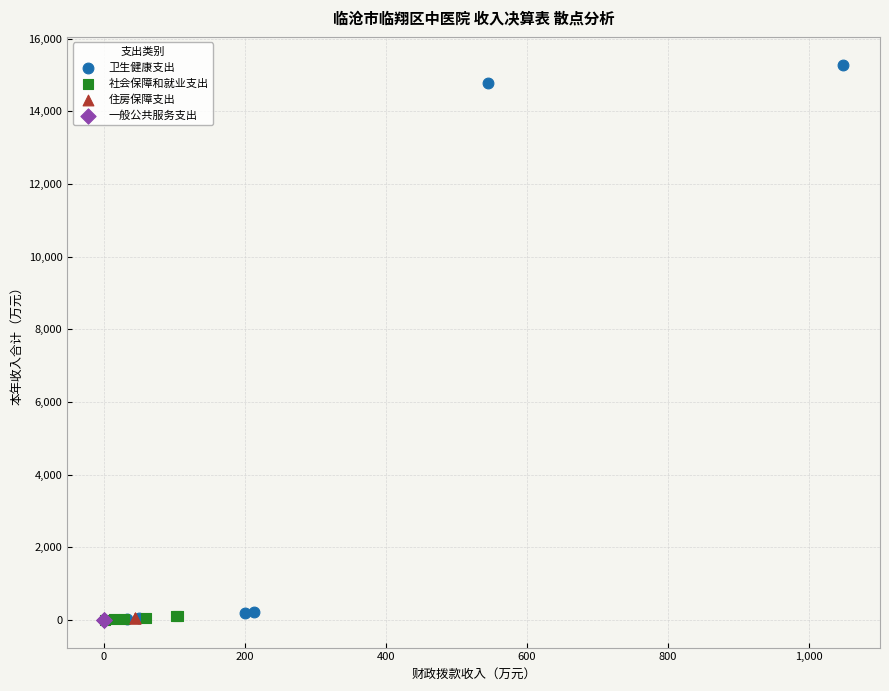

Which series contains the highest Y value?

卫生健康支出